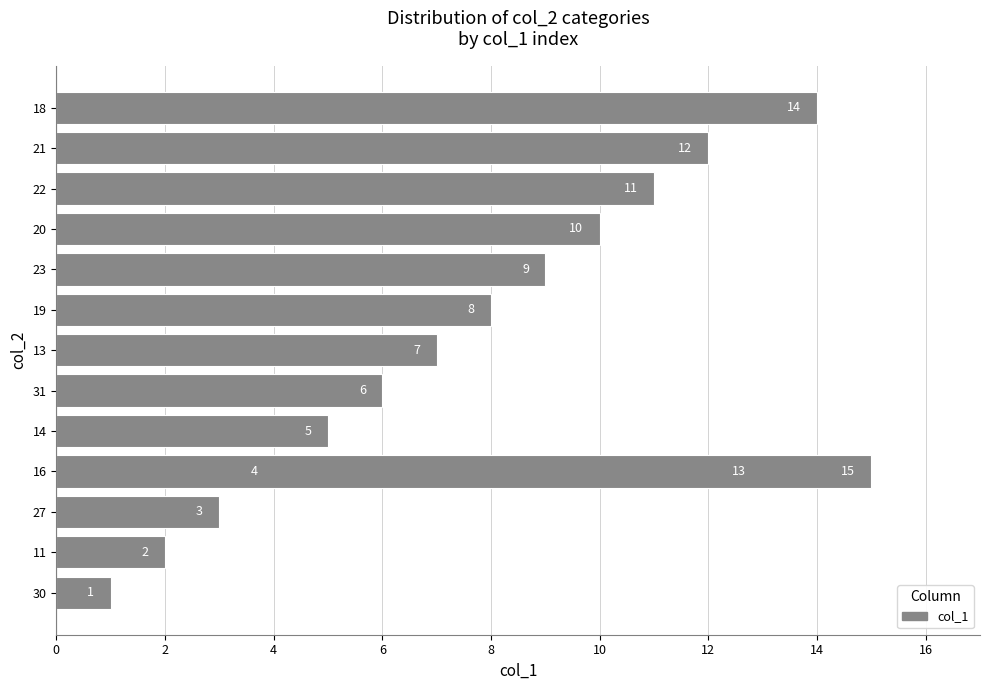

What is the value of the 4th bar from the left?

4